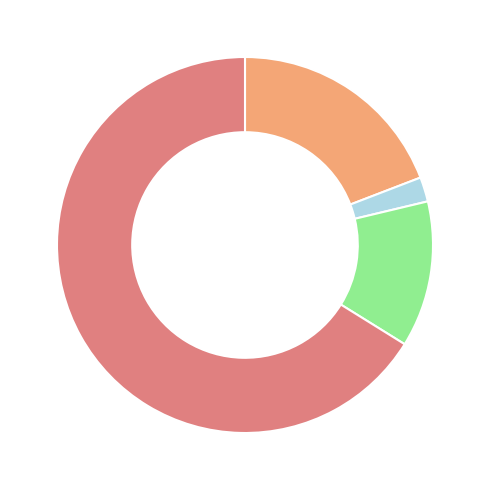

Is there a majority slice in this chart?

Yes